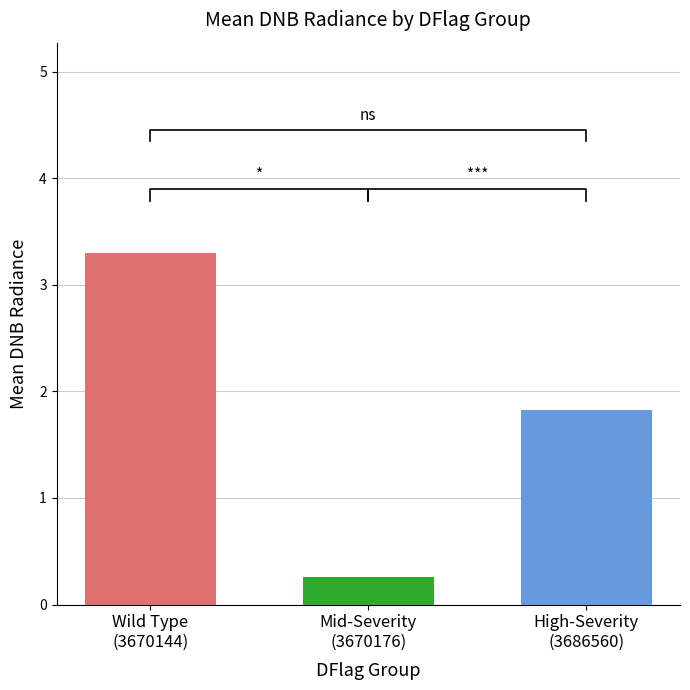

What is the label of the 3rd bar from the right?

Wild Type
(3670144)